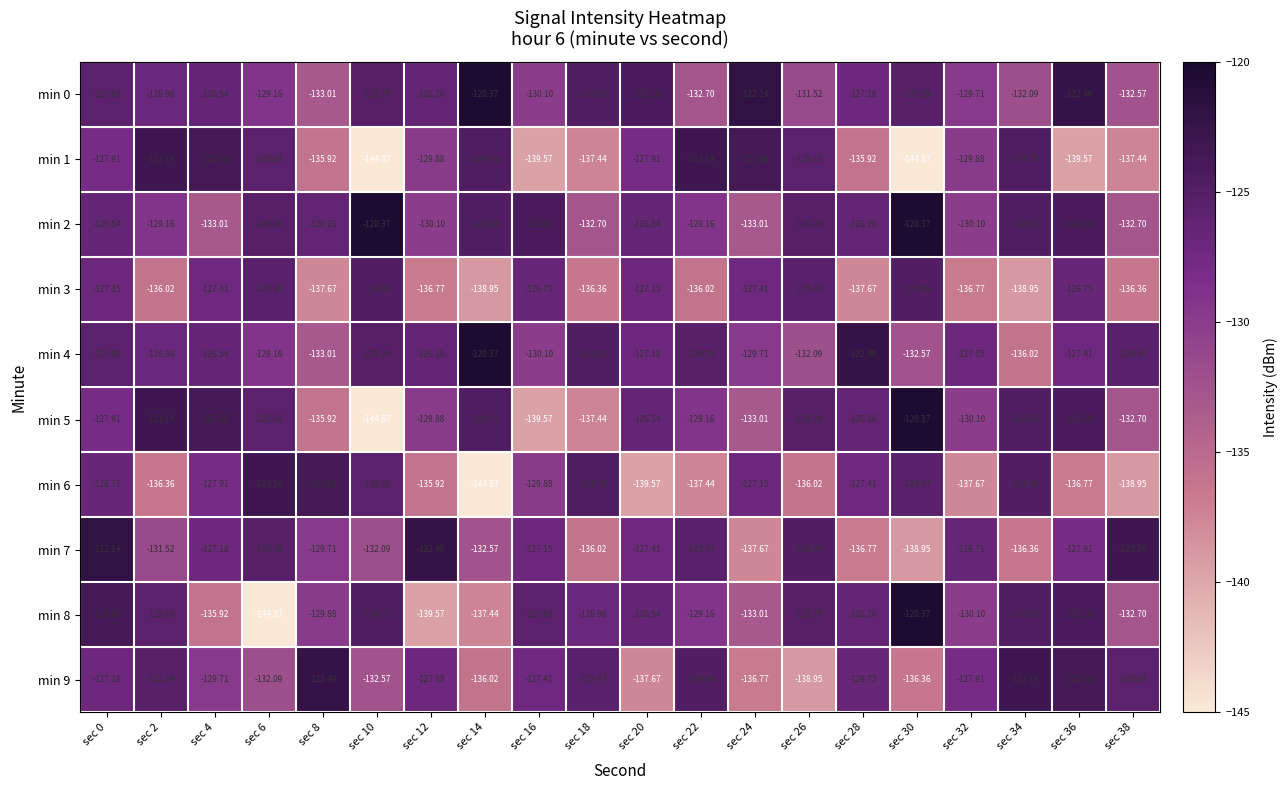

Is the value of min 0 at sec 16 greater than the value of min 1 at sec 30?

Yes